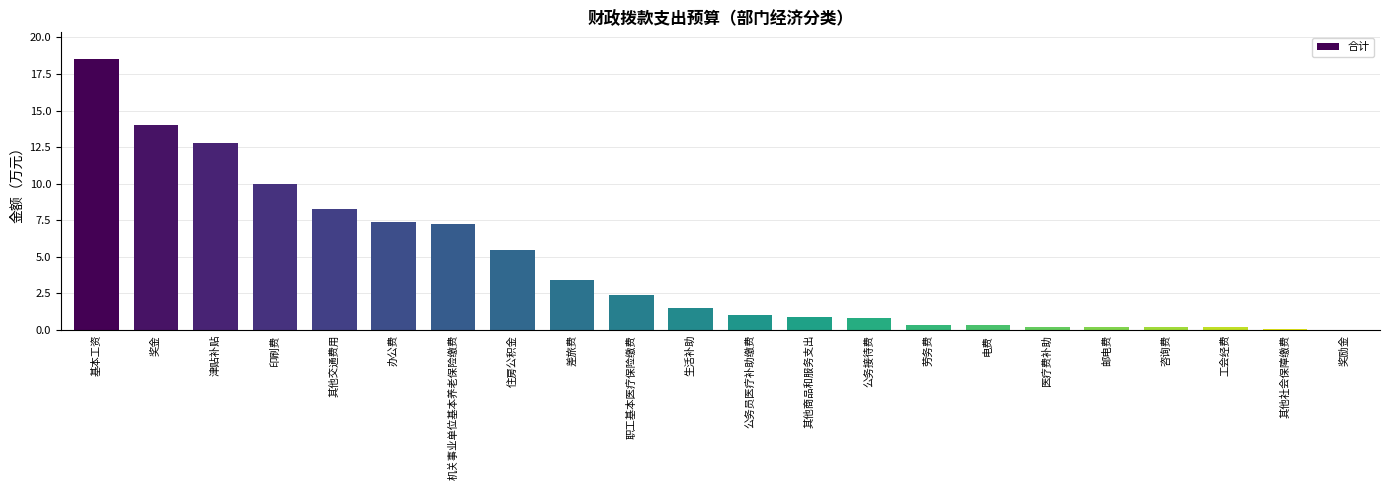

How many distinct data groups are displayed?

1